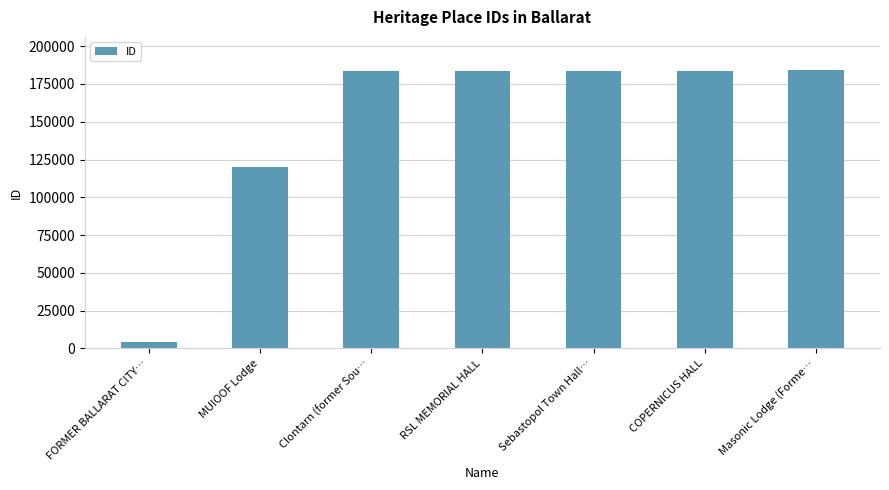

Does the chart contain stacked bars?

No